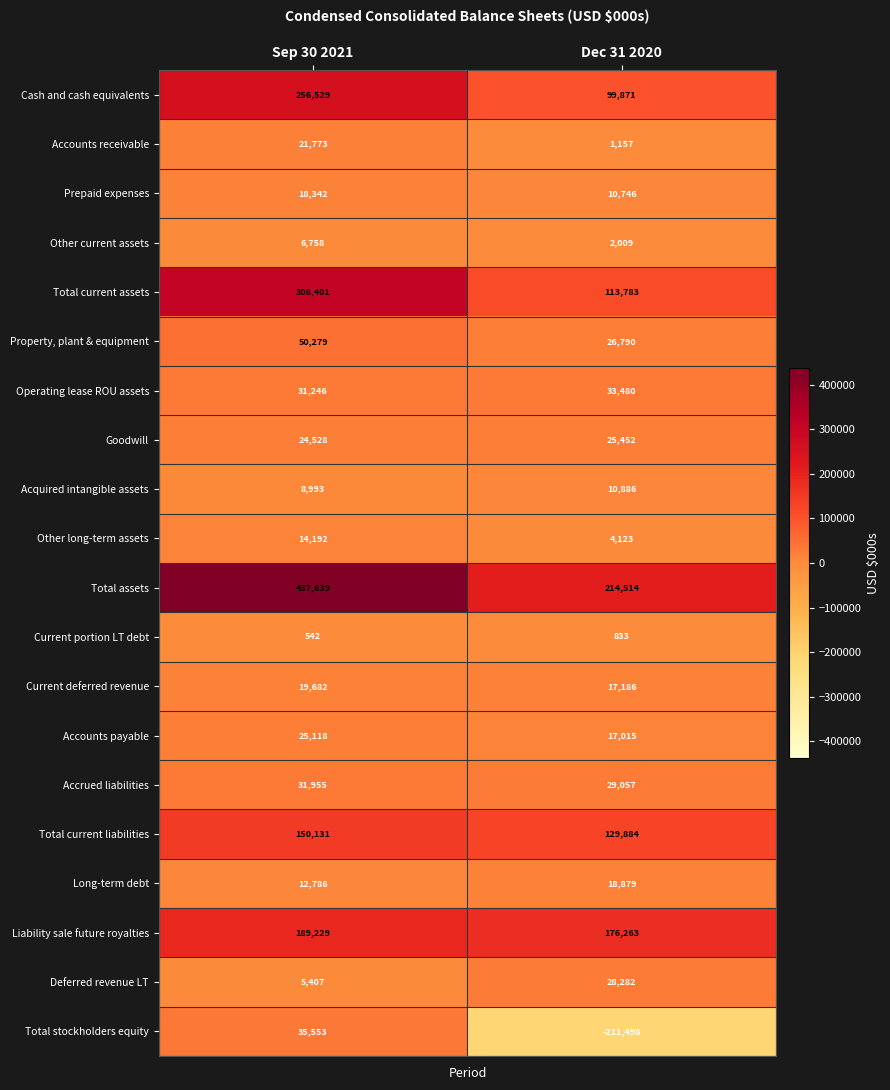

Which category has the highest value in the Liability sale future royalties series?

Sep 30 2021